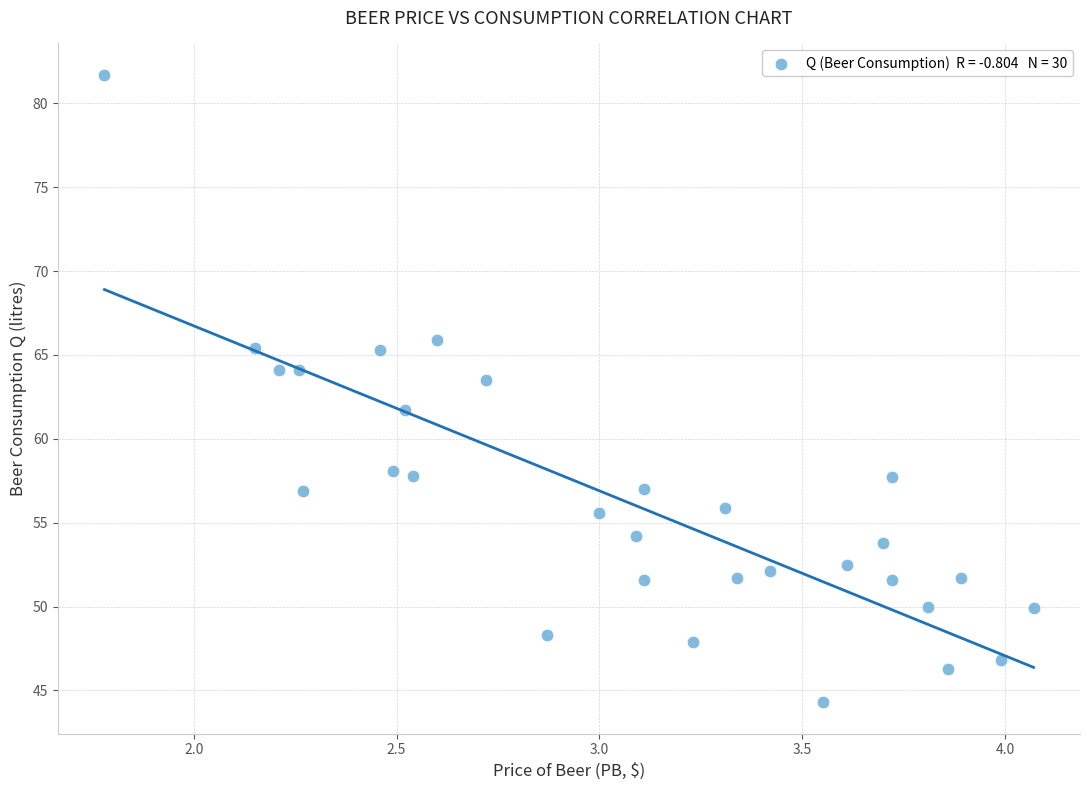

What is the range of X values (max minus min)?

2.3